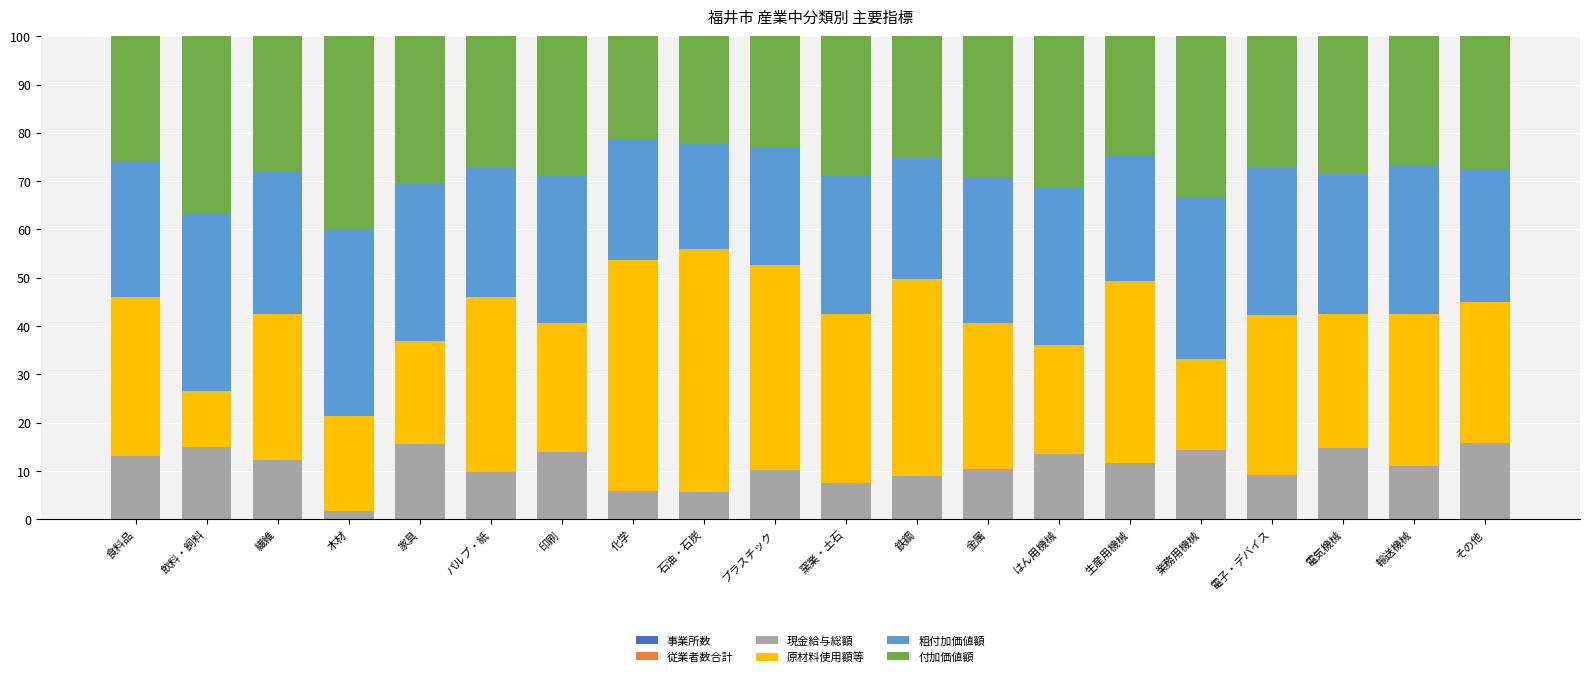

How many distinct data groups are displayed?

6